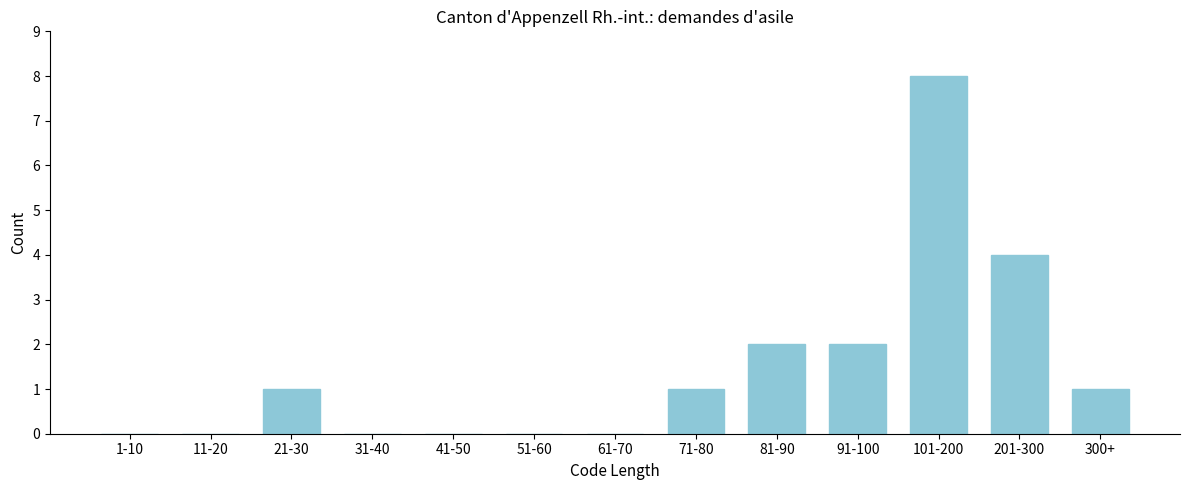

Reading left to right, extract all data points from this chart.

1-10=0	11-20=0	21-30=1	31-40=0	41-50=0	51-60=0	61-70=0	71-80=1	81-90=2	91-100=2	101-200=8	201-300=4	300+=1